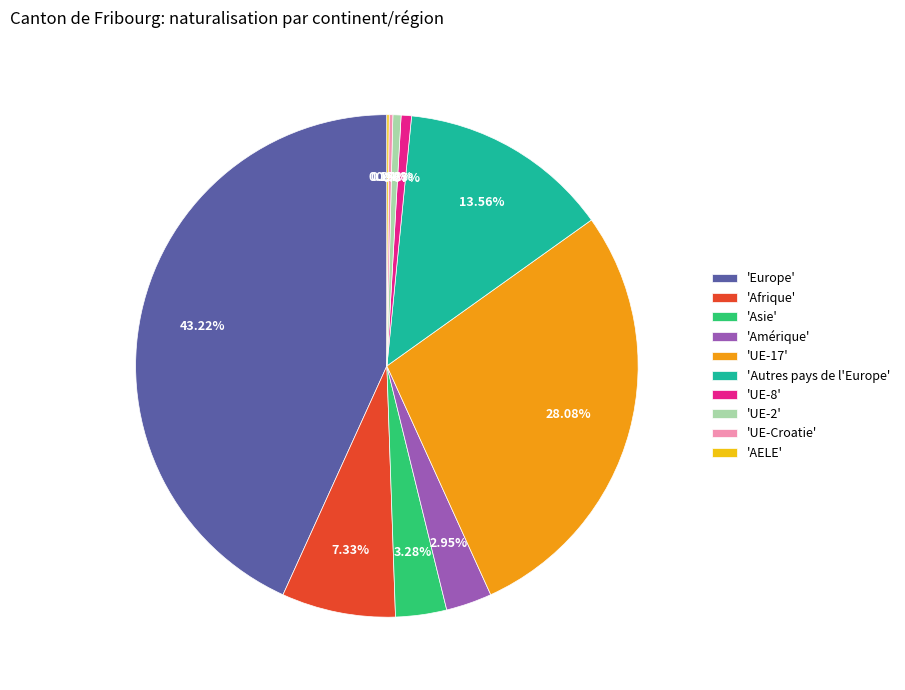

Combined, do 'Autres pays de l'Europe' and 'UE-2' account for over 50%?

No